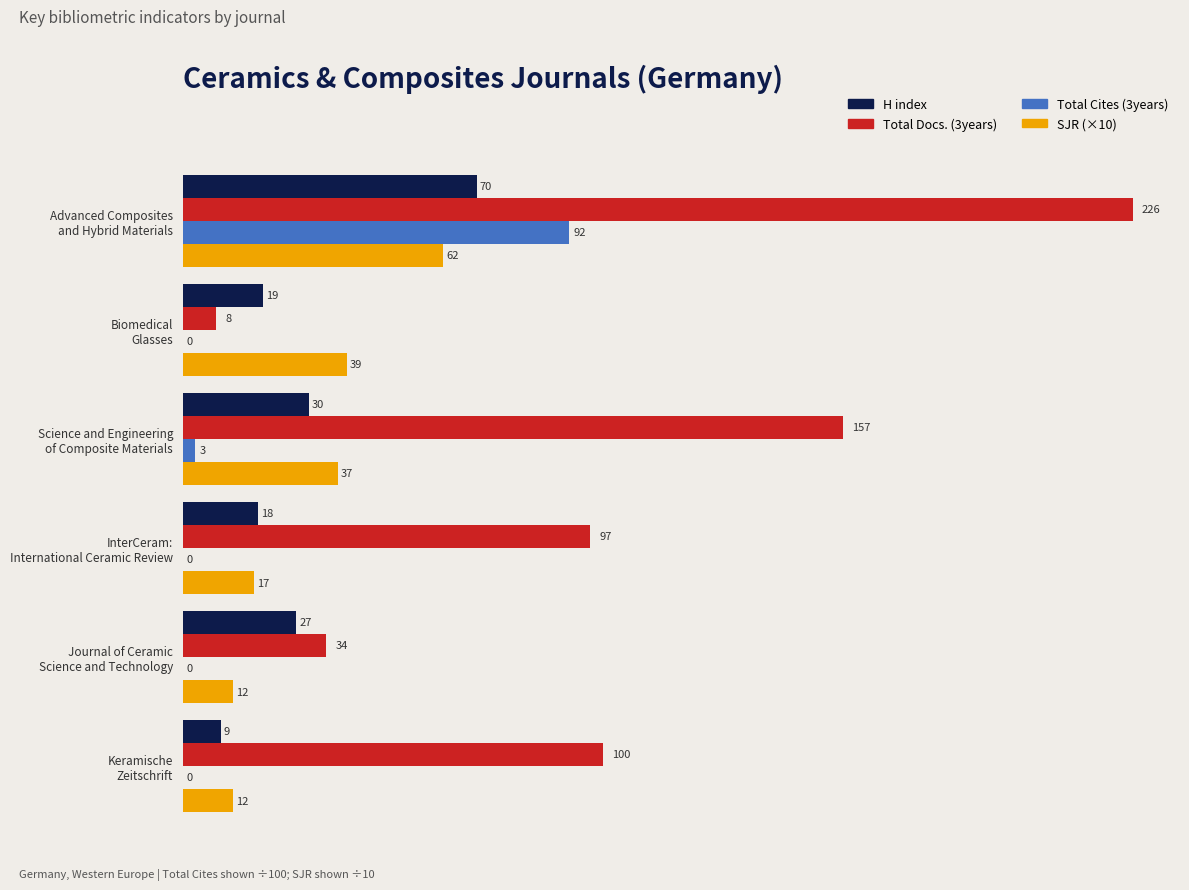

What is the maximum value shown in the chart?

226